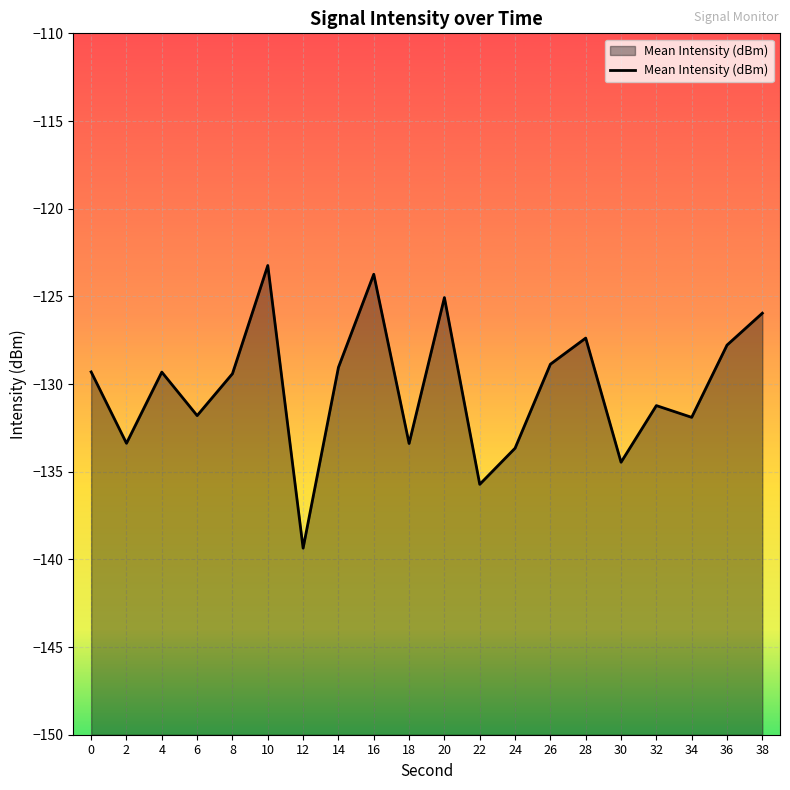

At which category does the chart reach its peak across all series?

10